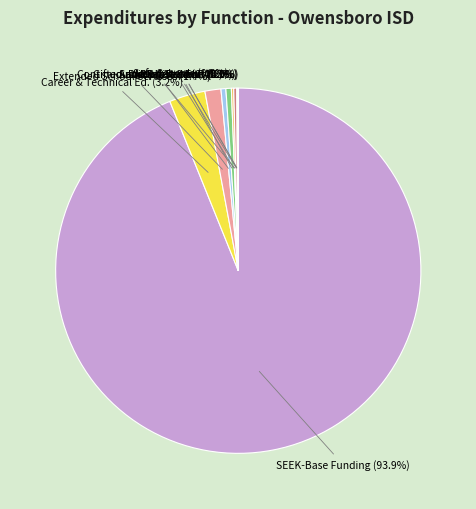

What is the largest slice in the pie chart?

SEEK-Base Funding